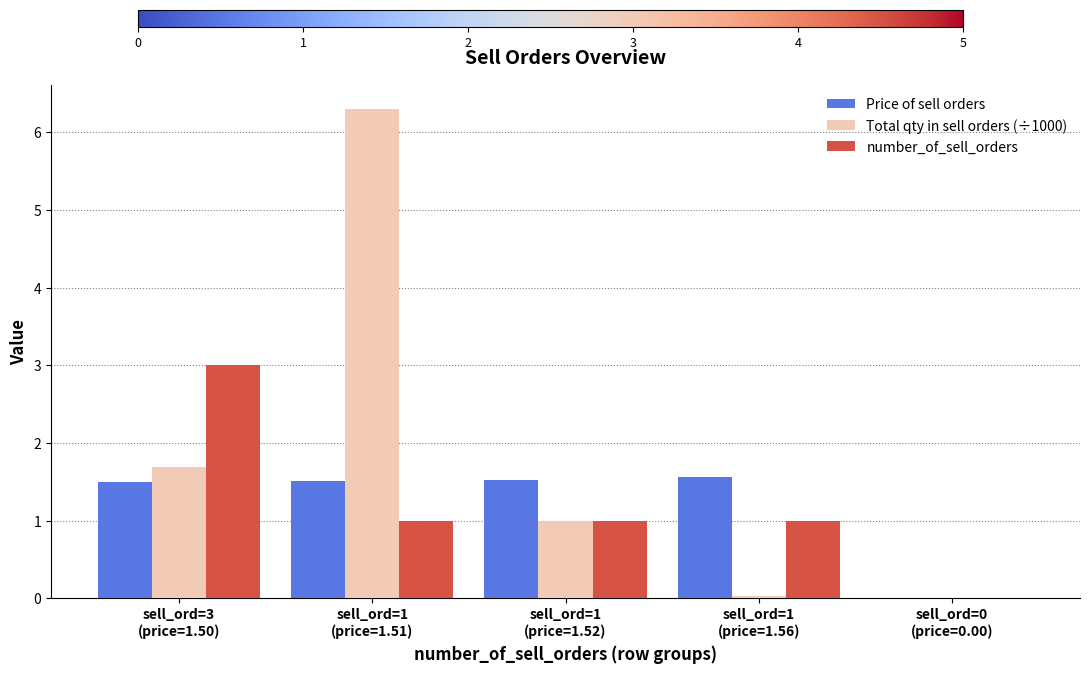

Which series has the largest total across all categories?

Total qty in sell orders (÷1000)